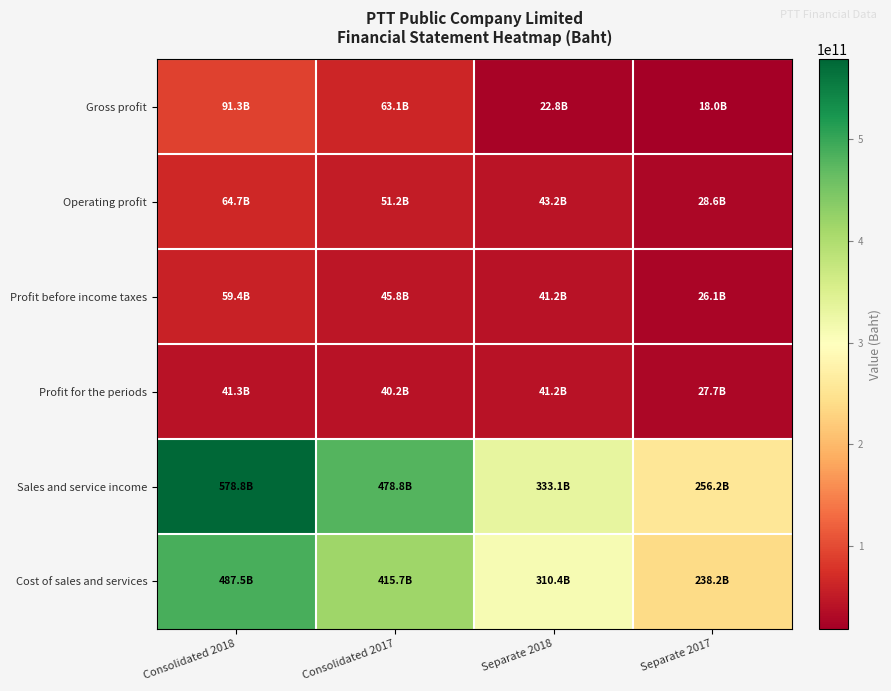

Between Separate 2017 and Consolidated 2018, which is larger?

Consolidated 2018